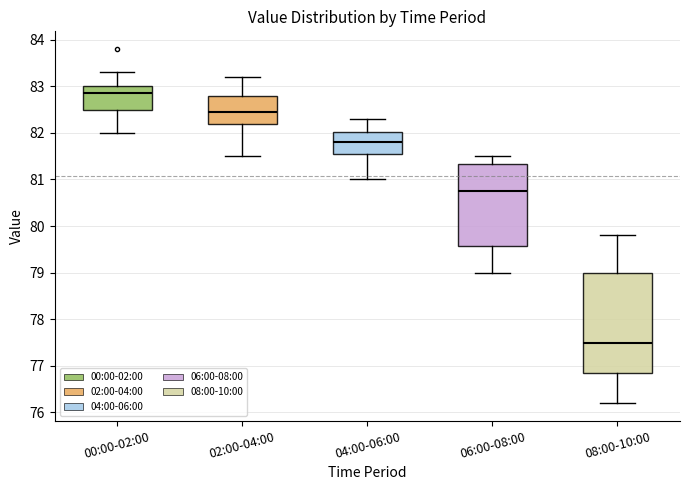

Comparing the boxes themselves (not the whiskers), which one is the tallest?

08:00-10:00